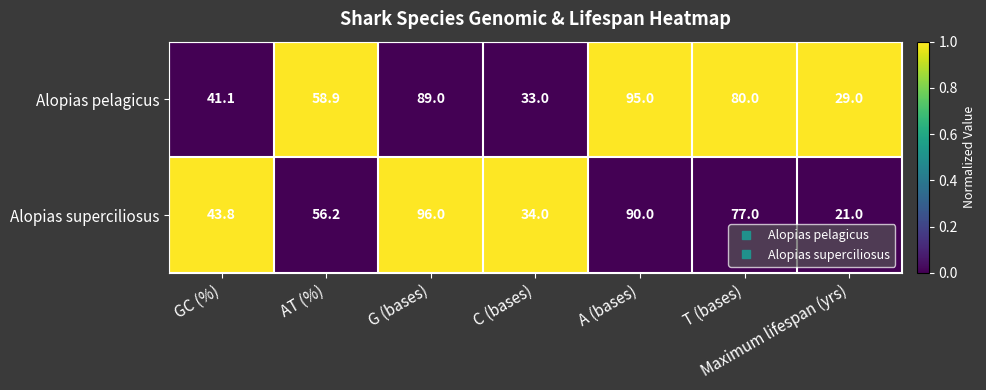

The value of Alopias pelagicus at G (bases) is 89.0. True or false?

True